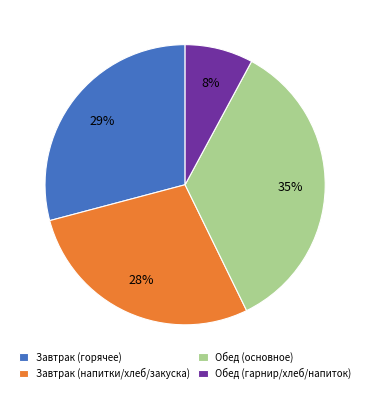

Is there a majority slice in this chart?

No